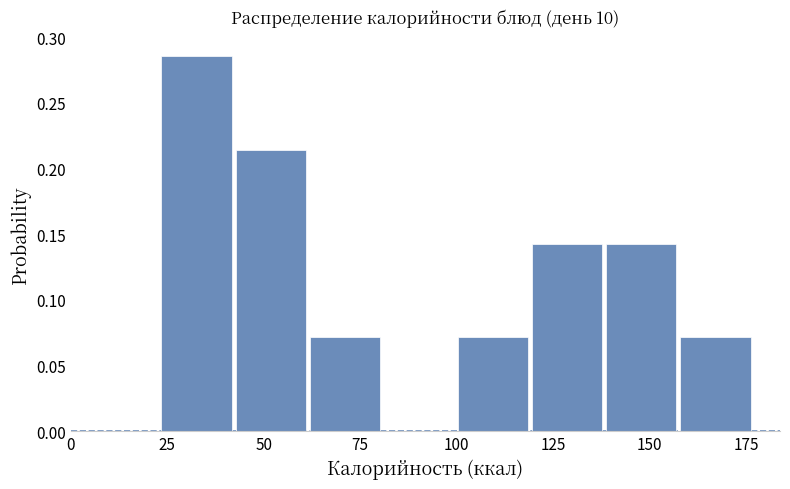

Around what value on the x-axis is the tallest bar? Give the approximate position of its centre, as read against the axis.

35